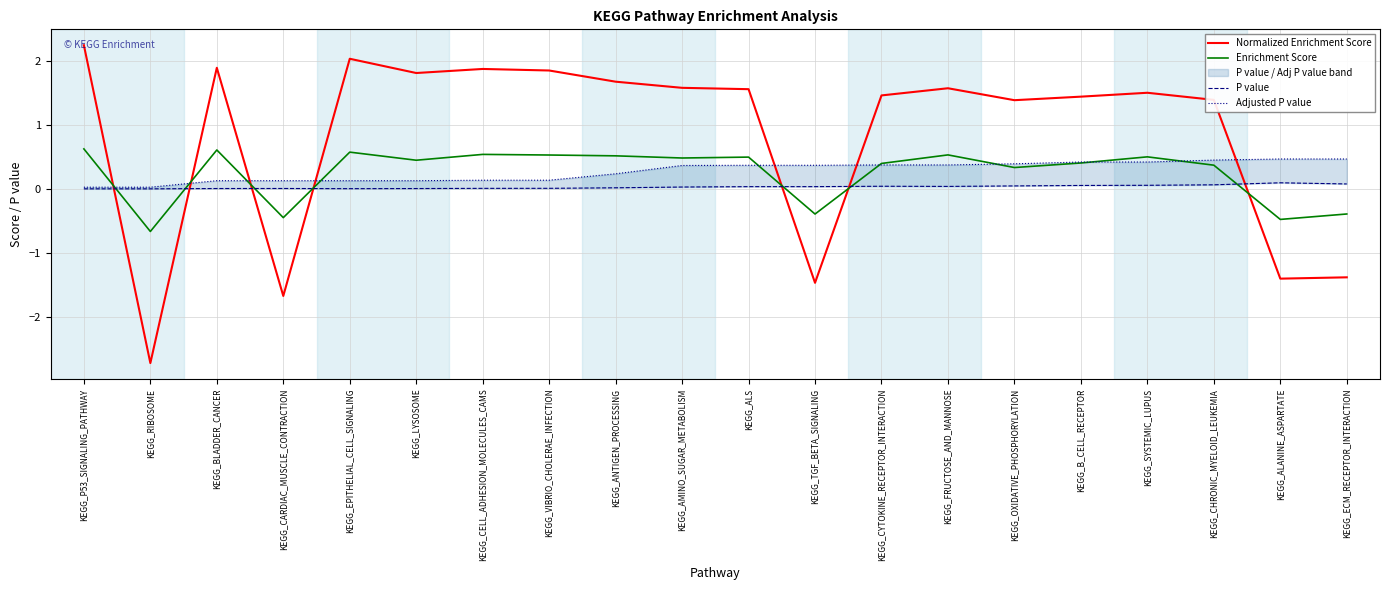

How many times do Adjusted P value and Enrichment Score cross each other?

9